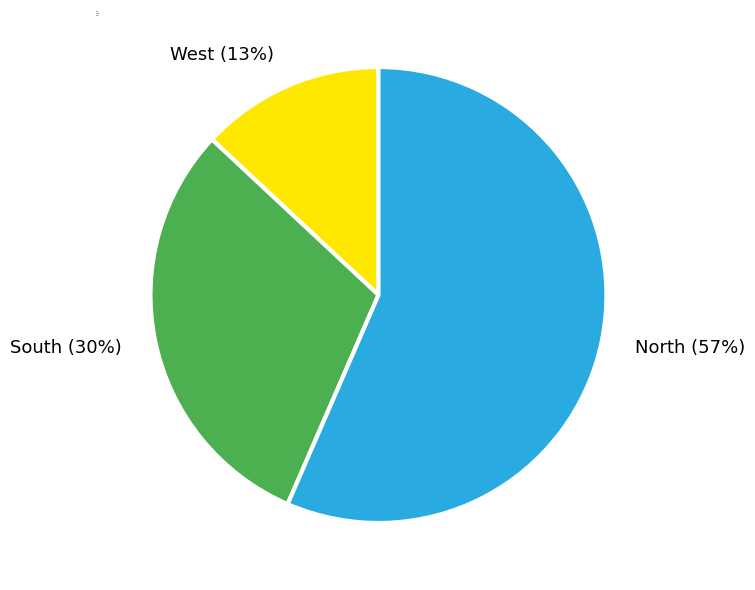

To the nearest percent, what is the difference between the South and West slice percentages?

17%